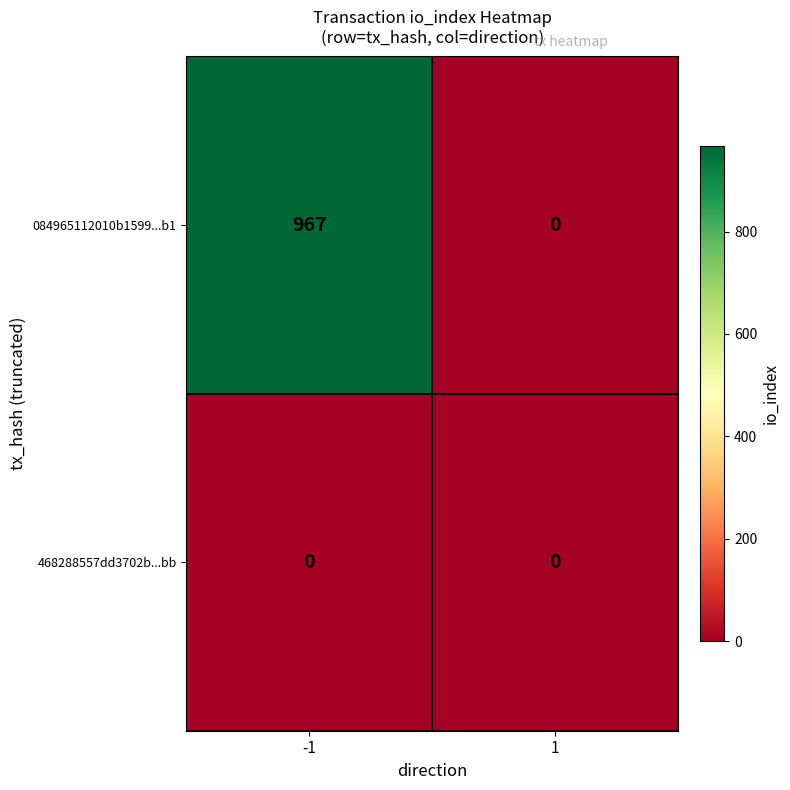

Is it true that 084965112010b1599...b1 equals 967 at -1?

True